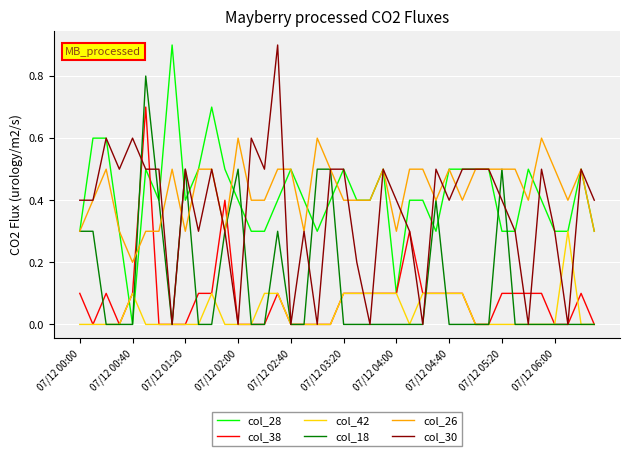

True or false: col_26 and col_42 cross at least once.

False